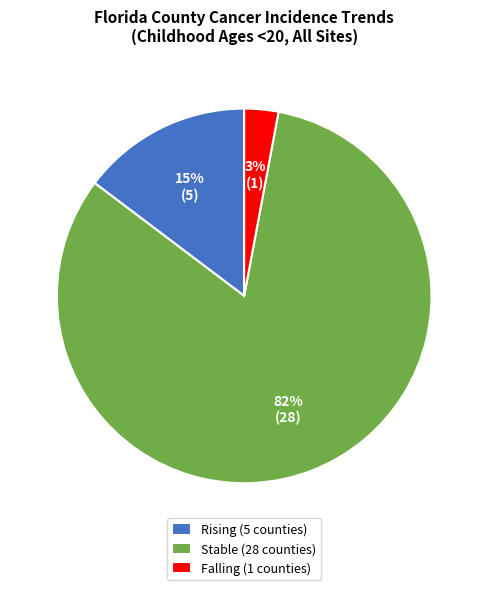

Approximately how many times larger is the value at Rising (5 counties) compared to Falling (1 counties)?

5.0